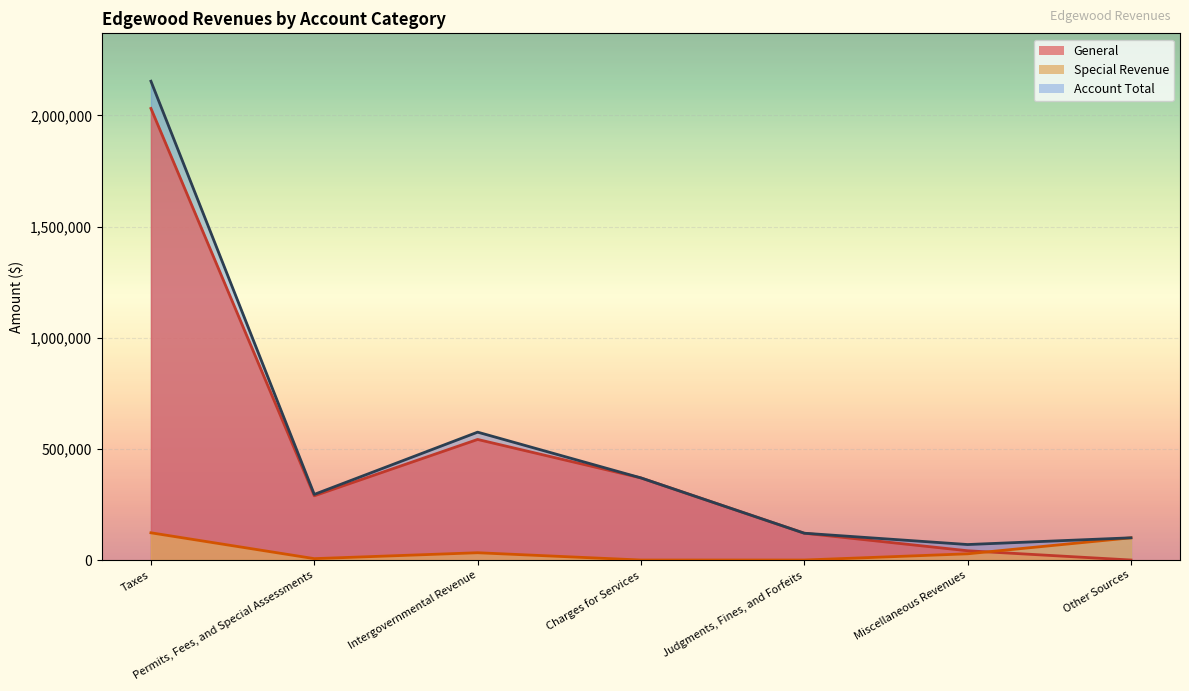

Between which two adjacent categories do General and Special Revenue first intersect?

Miscellaneous Revenues and Other Sources